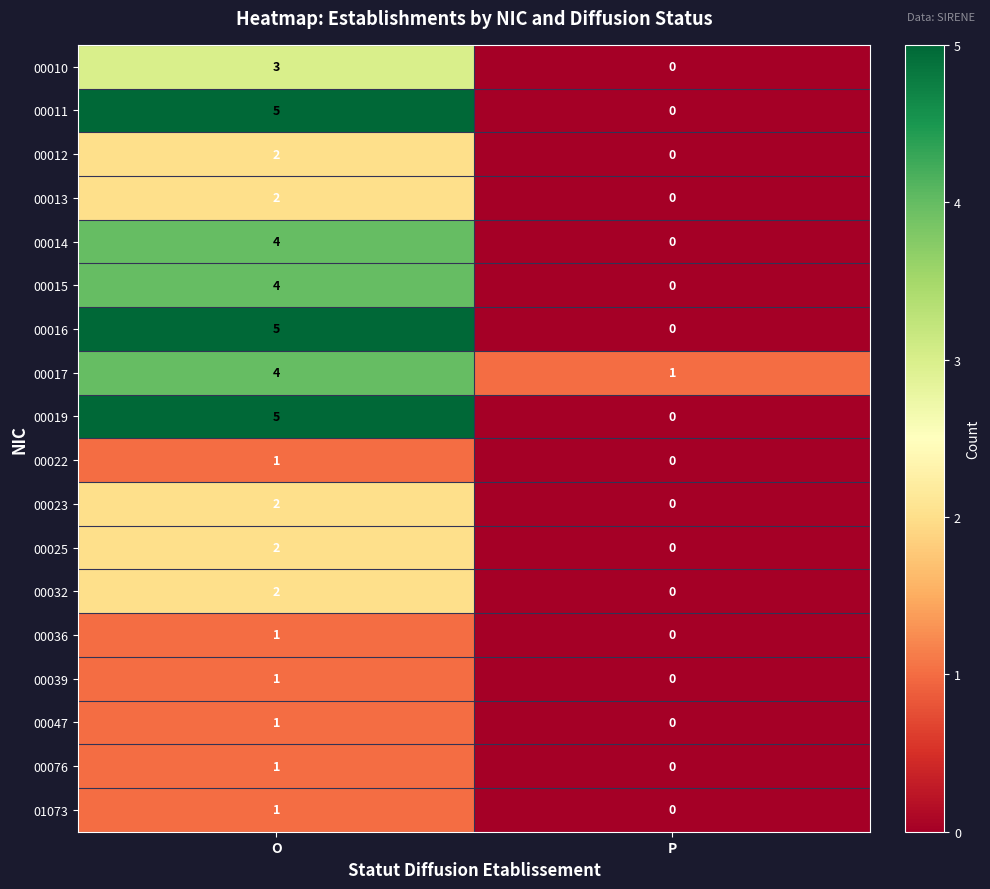

What is the sum of the 00017 values at P and O?

5